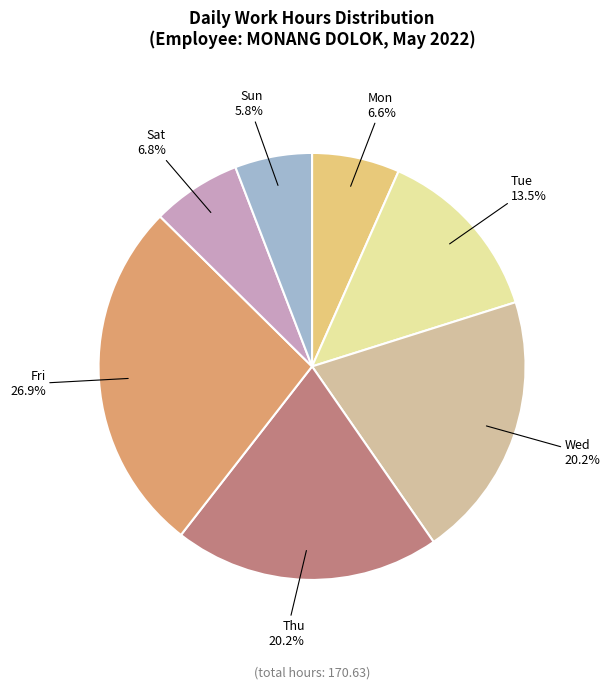

Is there a majority slice in this chart?

No